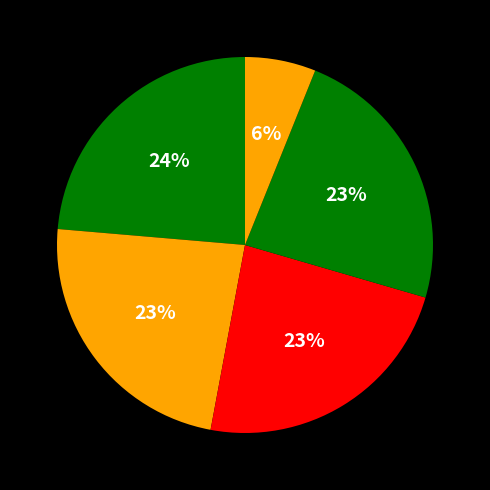

How many segments does this pie chart have?

5